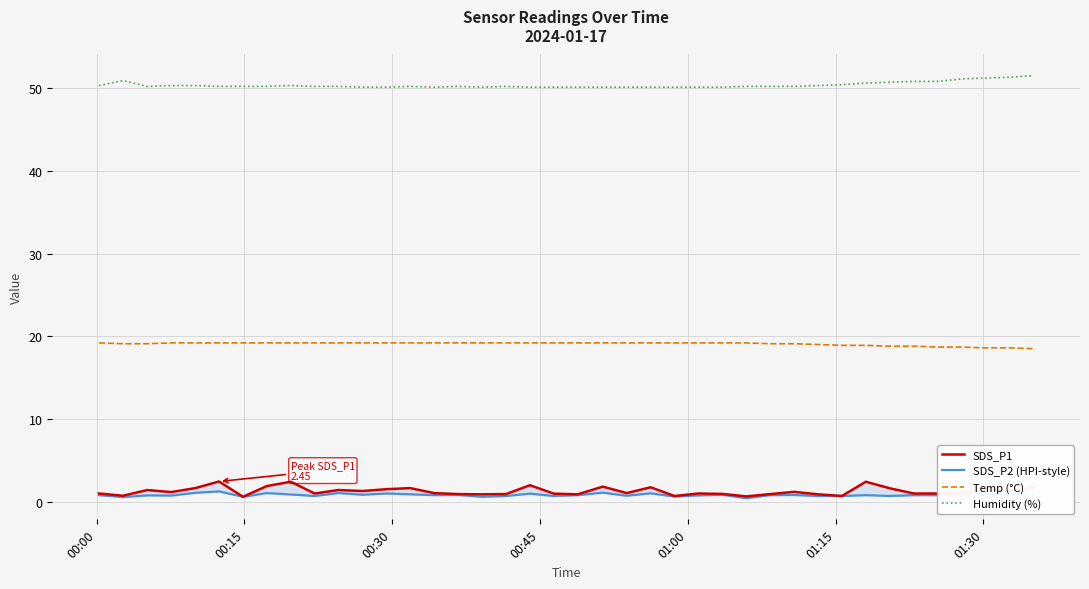

True or false: SDS_P2 (HPI-style) and Humidity (%) intersect in this chart.

False